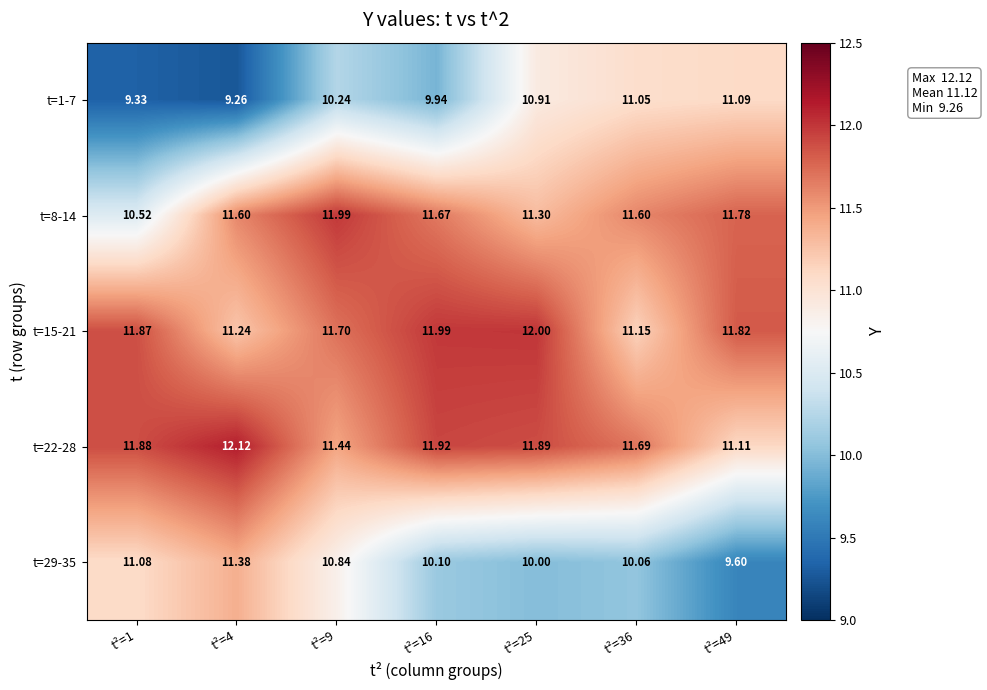

Which series changed the most between t²=9 and t²=36?

t=1-7